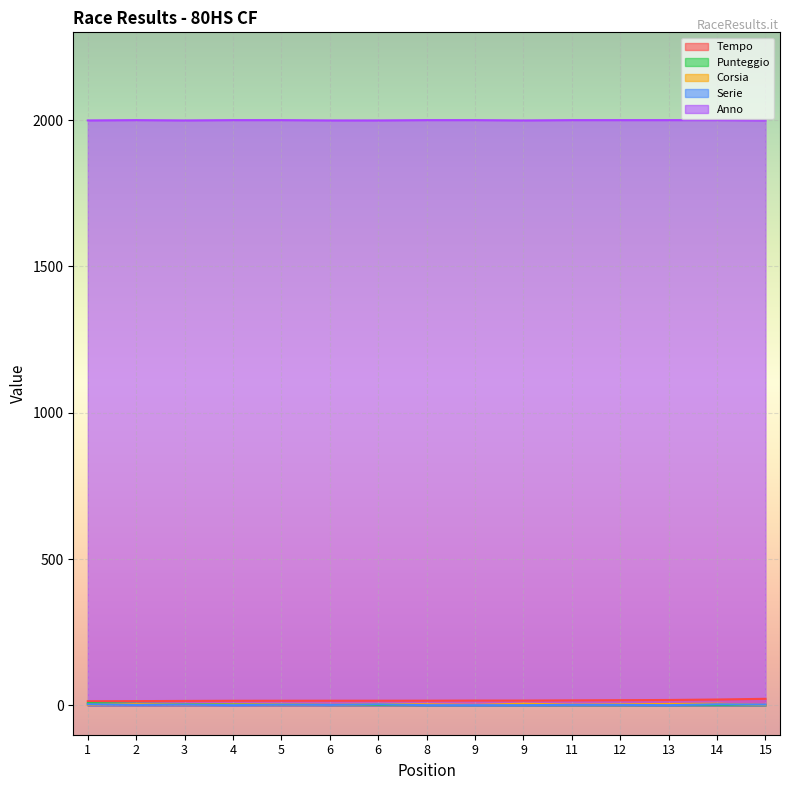

Which category has the lowest value in the Corsia series?

1